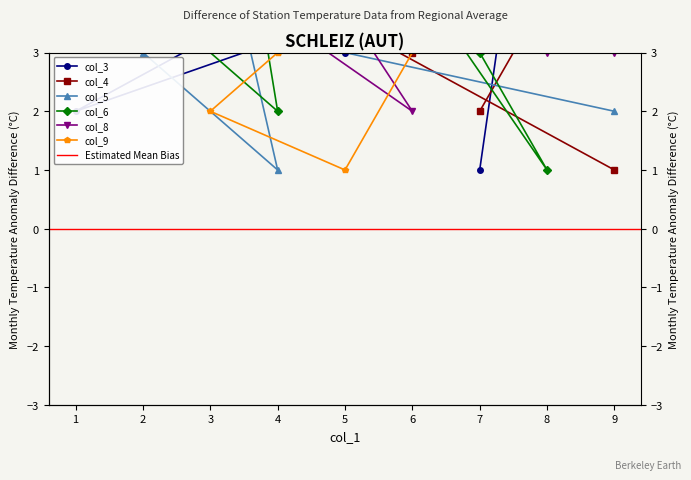

The col_9 series shows 6 at 7. True or false?

True